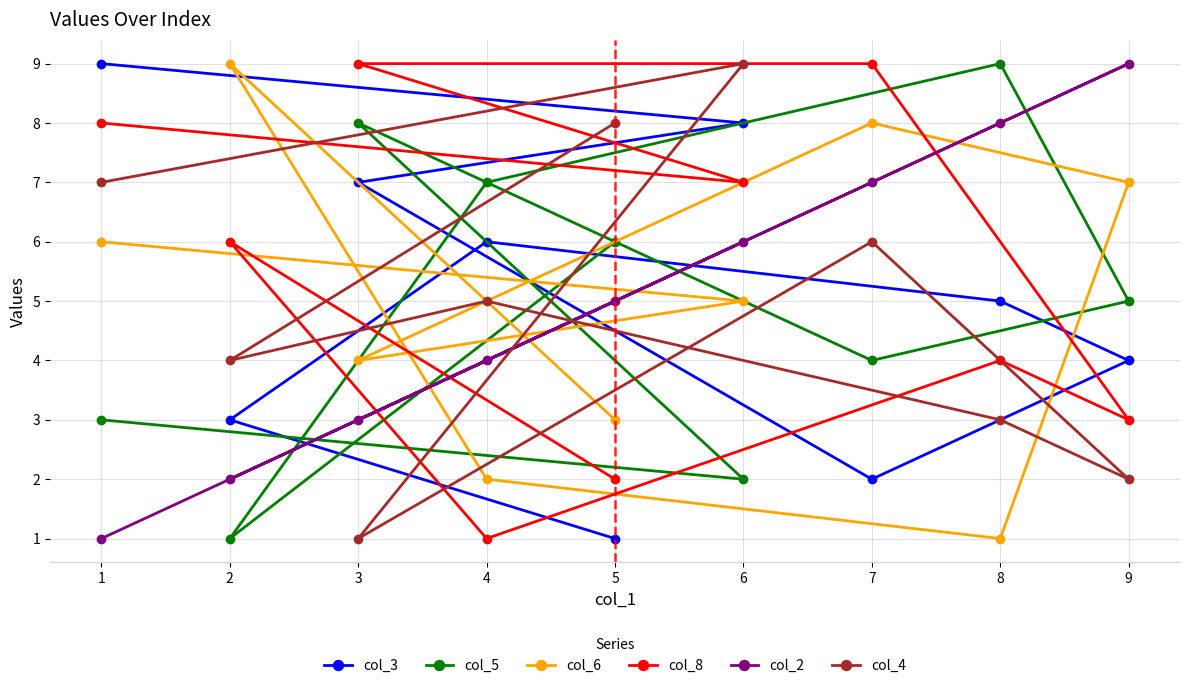

Reading right to left, extract all data points from this chart.

col_3: 9=4	8=5	7=2	6=8	5=1	4=6	3=7	2=3	1=9
col_5: 9=5	8=9	7=4	6=2	5=6	4=7	3=8	2=1	1=3
col_6: 9=7	8=1	7=8	6=5	5=3	4=2	3=4	2=9	1=6
col_8: 9=3	8=4	7=9	6=7	5=2	4=1	3=9	2=6	1=8
col_2: 9=9	8=8	7=7	6=6	5=5	4=4	3=3	2=2	1=1
col_4: 9=2	8=3	7=6	6=9	5=8	4=5	3=1	2=4	1=7